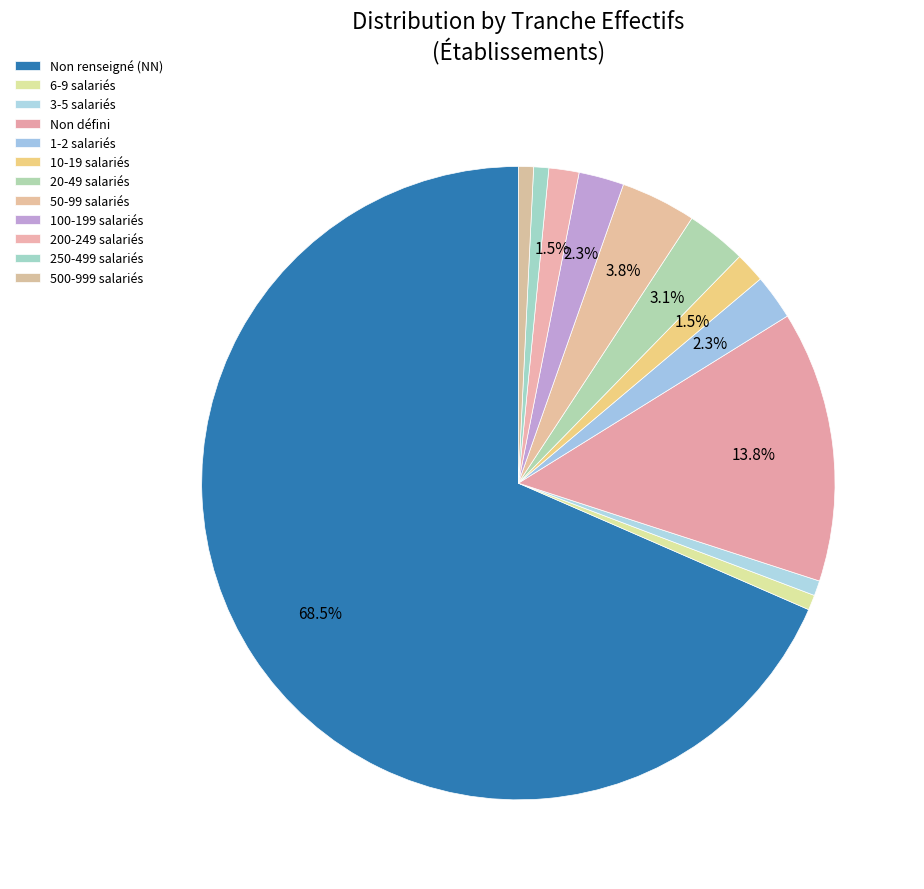

What is the majority slice?

NN